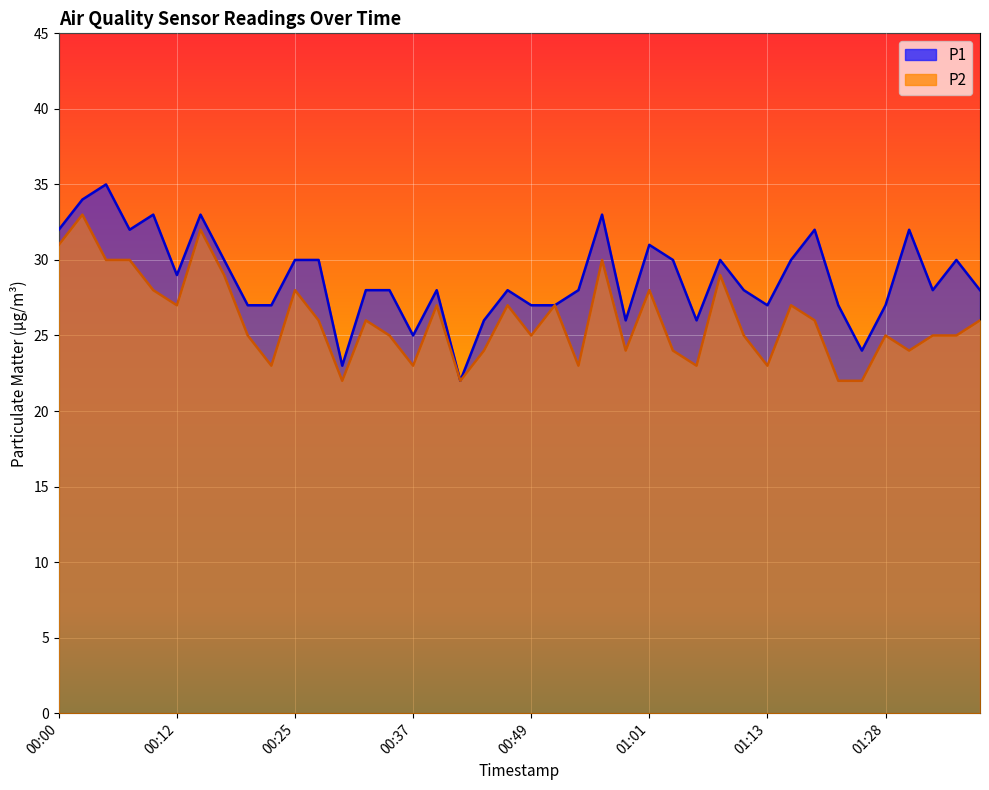

Between 00:51 and 00:05, which is larger?

00:05